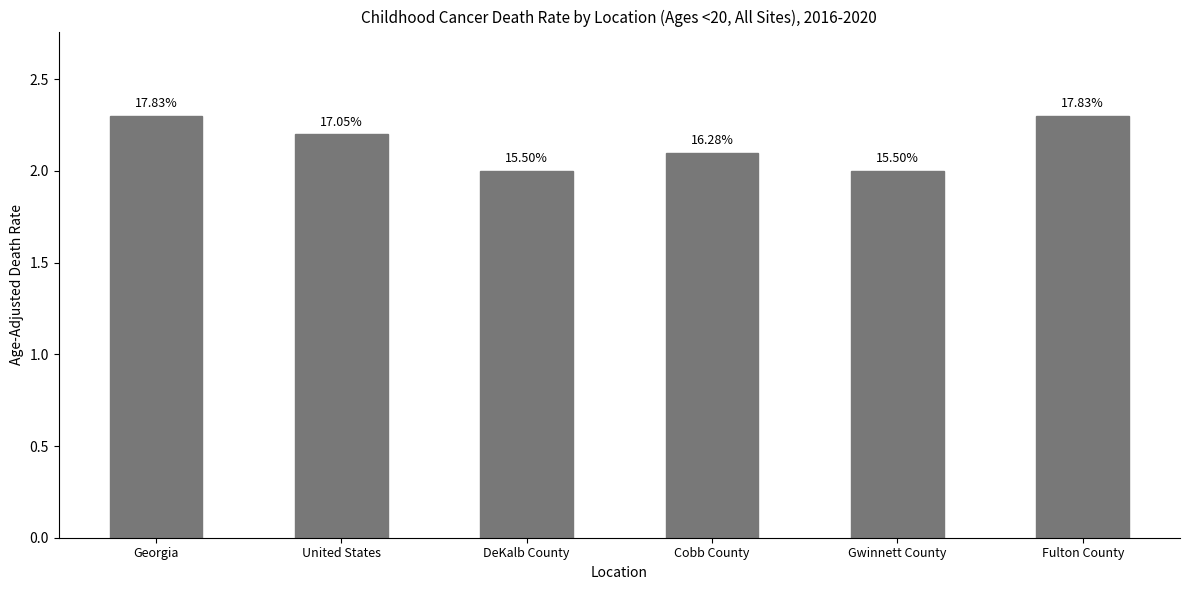

What is the value of the 2nd bar from the left?

2.2